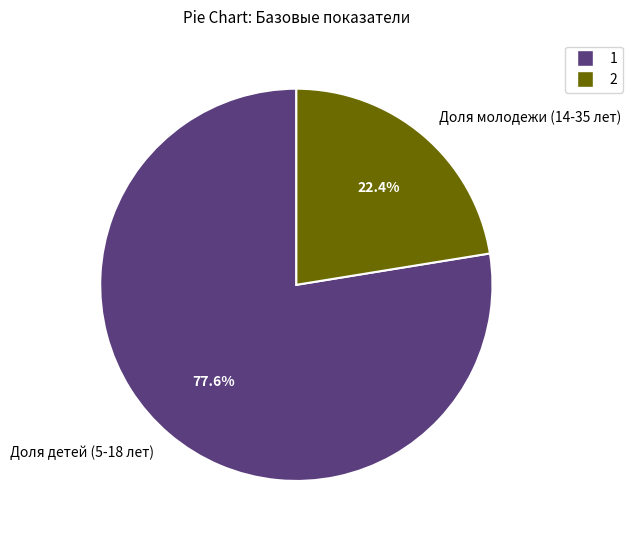

To the nearest percent, what is the difference between the largest and smallest slice percentages?

55%